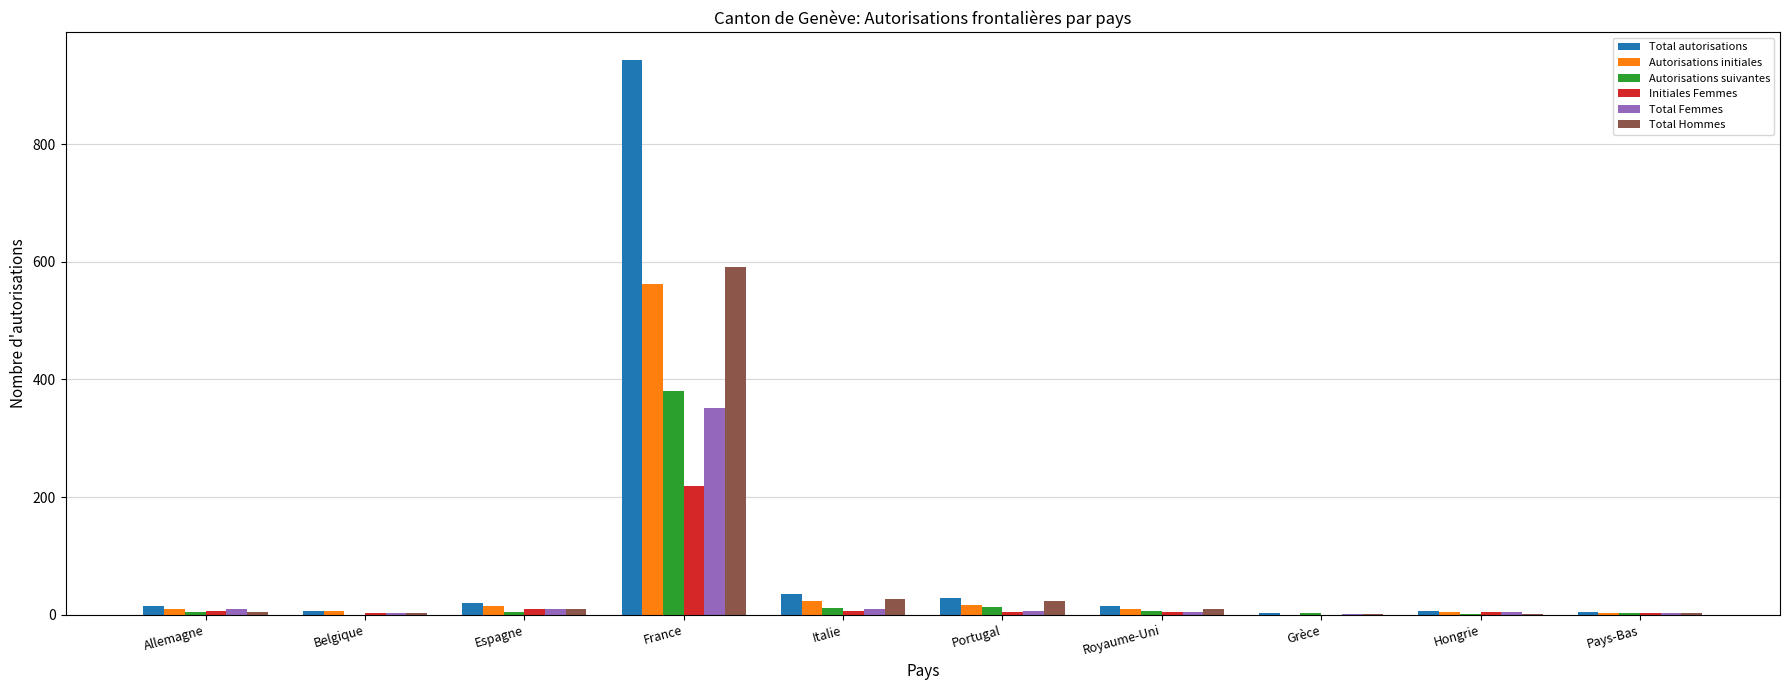

What is the sum of all Initiales Femmes values?

260